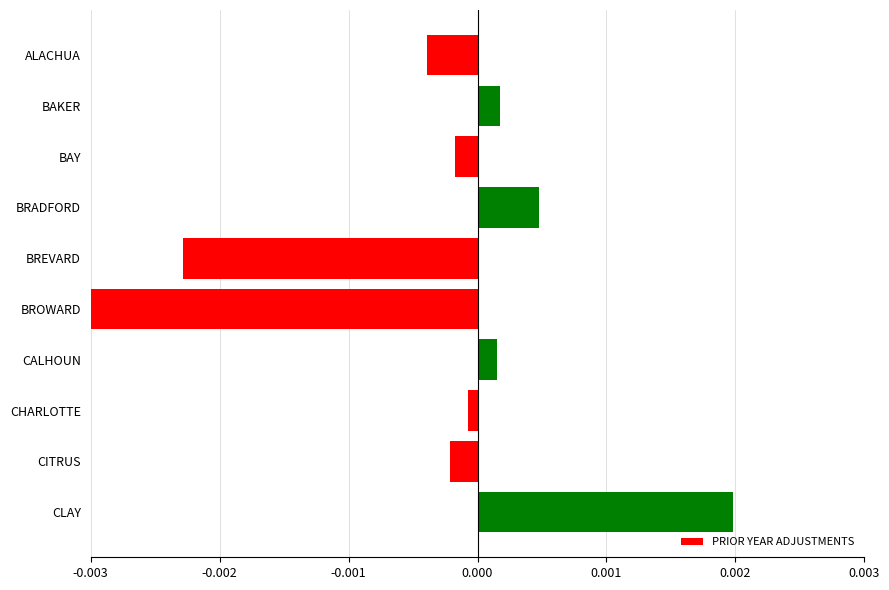

Which label corresponds to the smallest value in the chart?

BROWARD